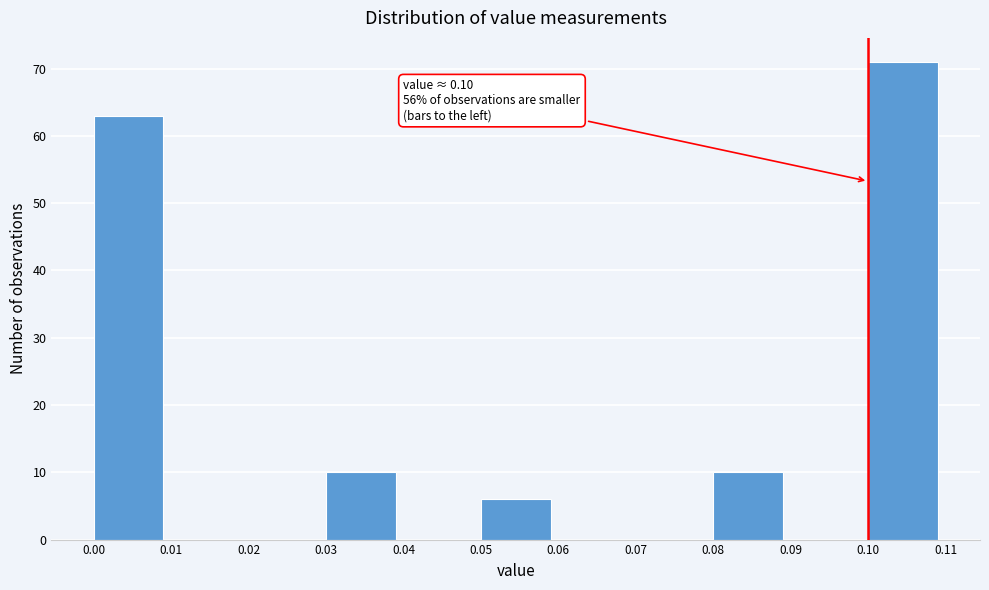

Which range on the x-axis has the tallest bar?

0.10 to 0.11